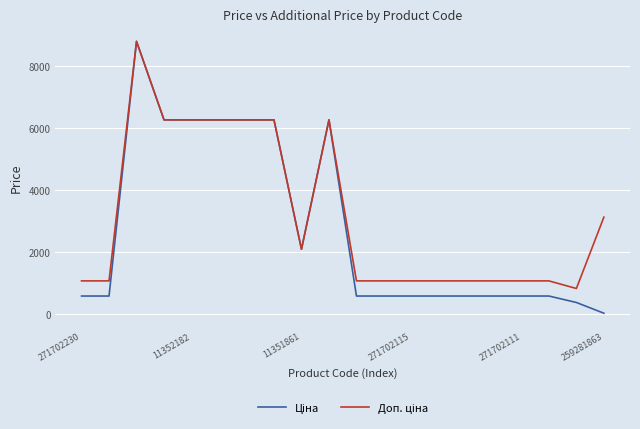

What is the maximum value shown in the chart?

8797.6